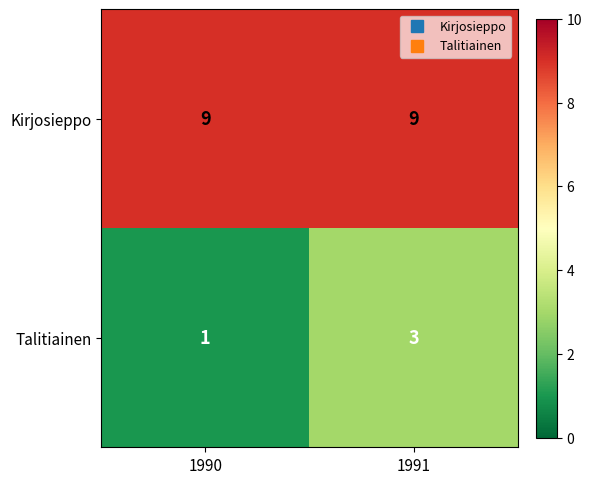

At which category does the chart reach its minimum across all series?

1990